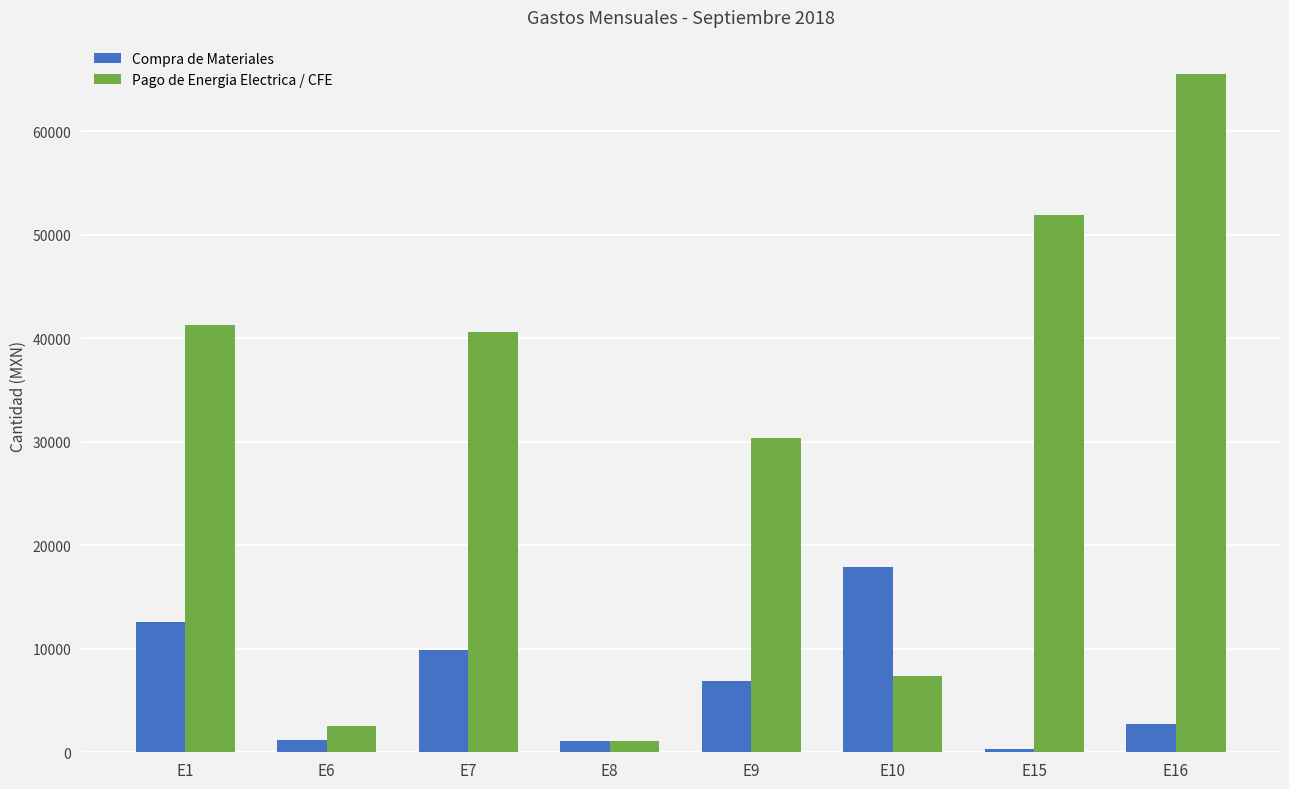

At which label is Pago de Energia Electrica / CFE closest to 33358?

E9